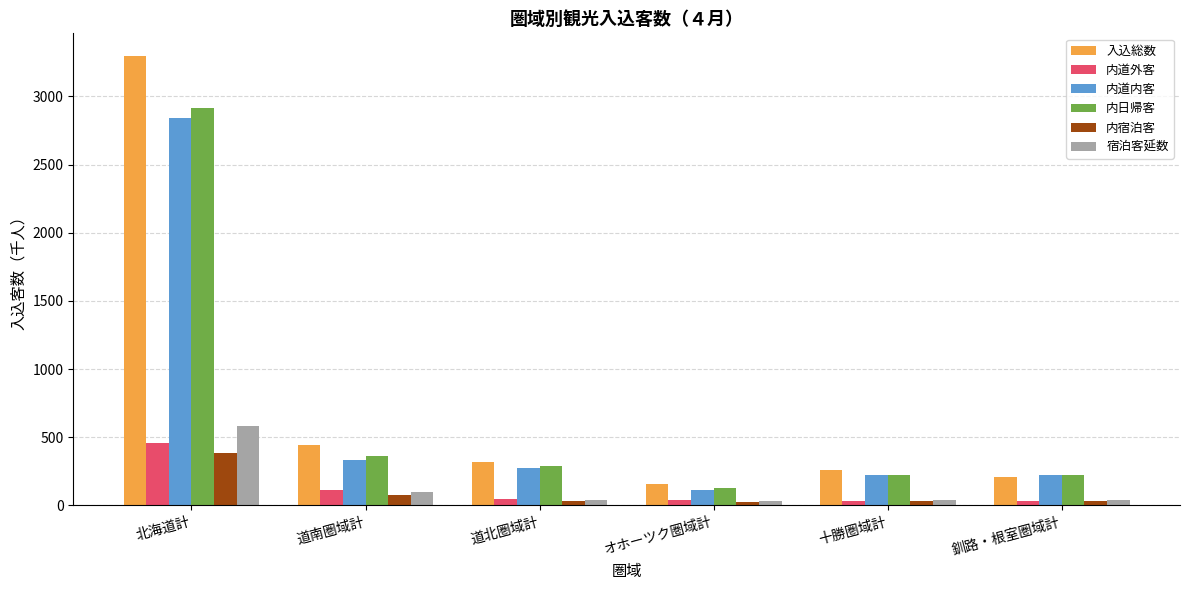

How many bars are there in each group?

6